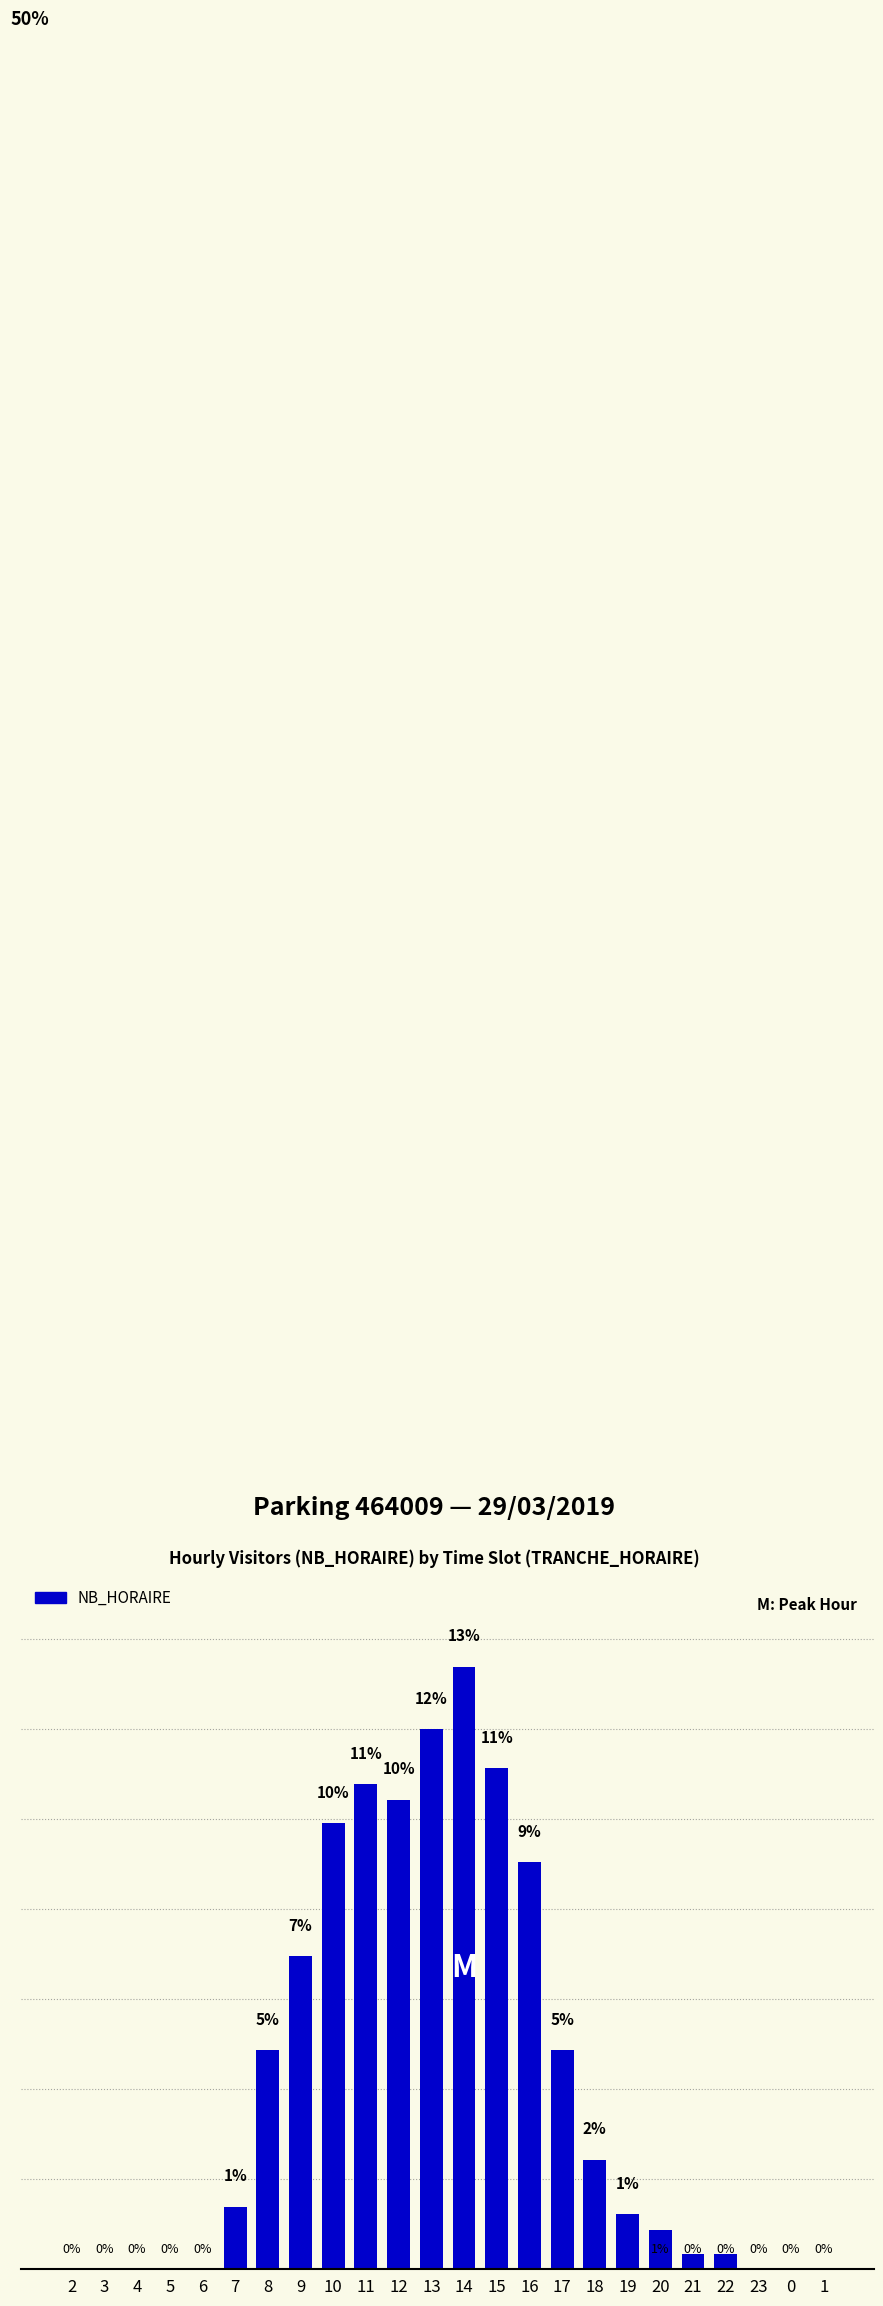

How many categories are shown in the chart?

24